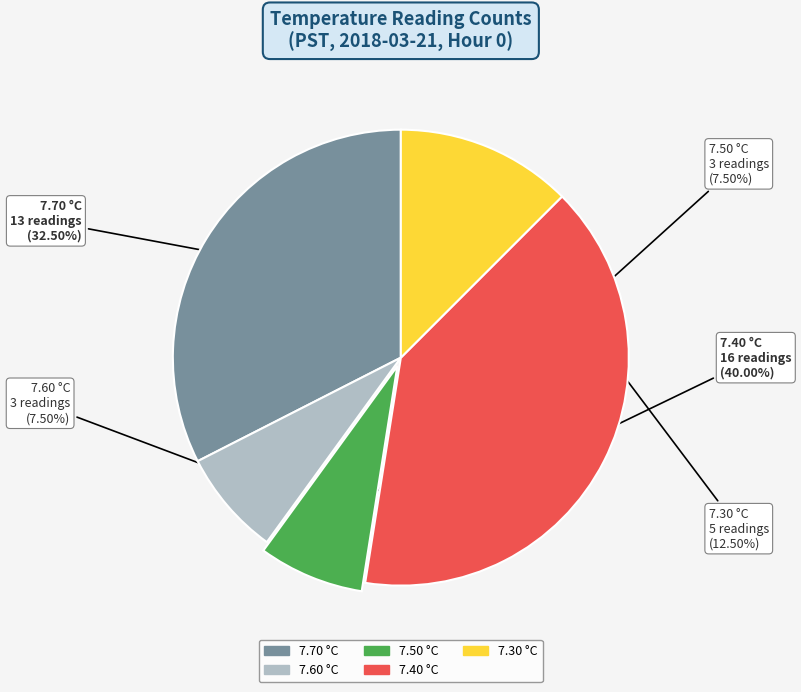

Is there any slice that represents more than half of the pie?

No